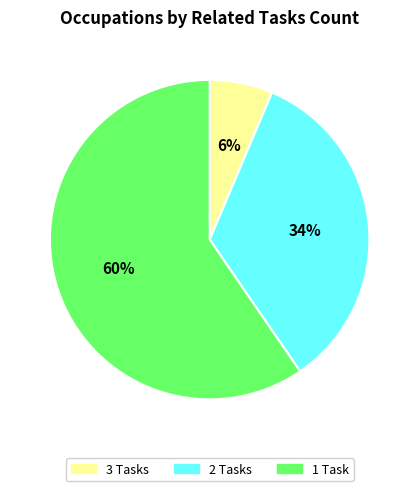

Is there a majority slice in this chart?

Yes